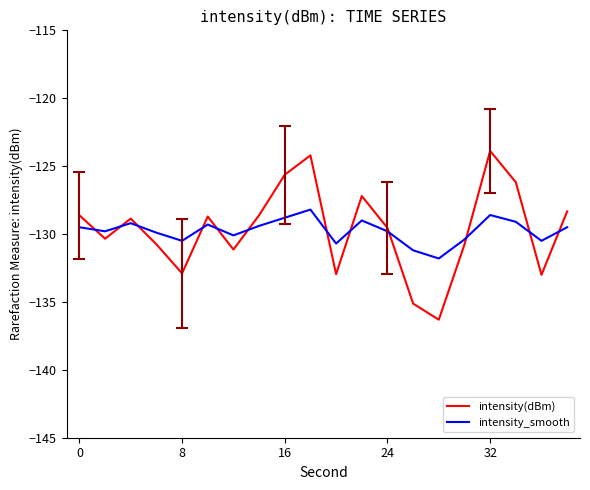

Which series has the largest range (max minus min)?

intensity(dBm)